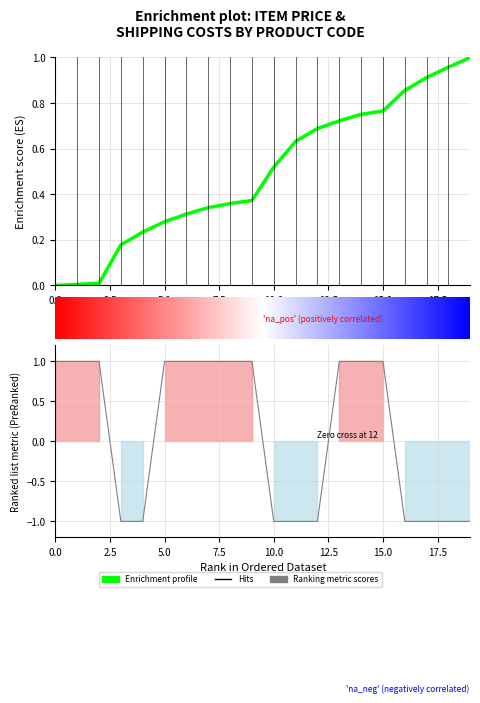

How many values are between -1 and 1?

20